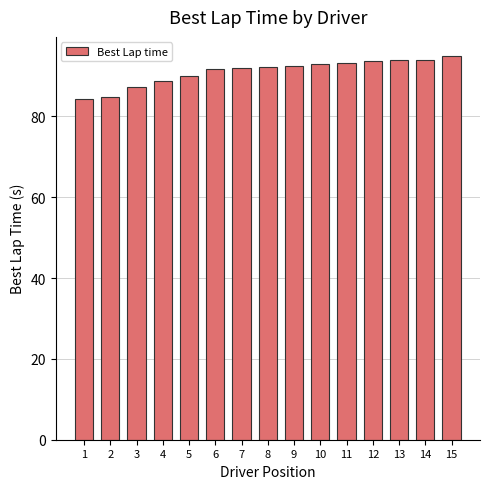

What is the sum of the values at 2 and 13?

178.7